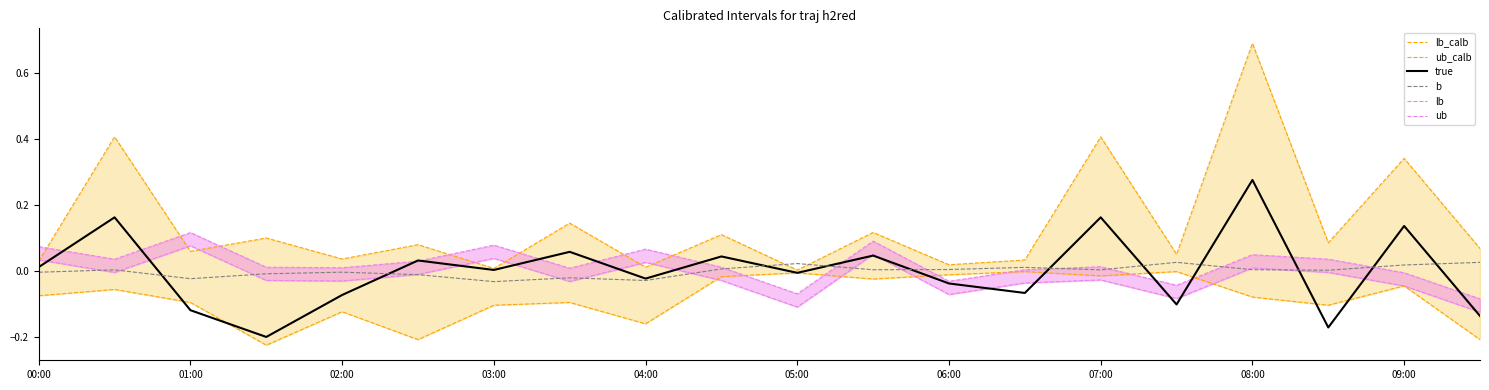

Count the number of categories in the chart.

20